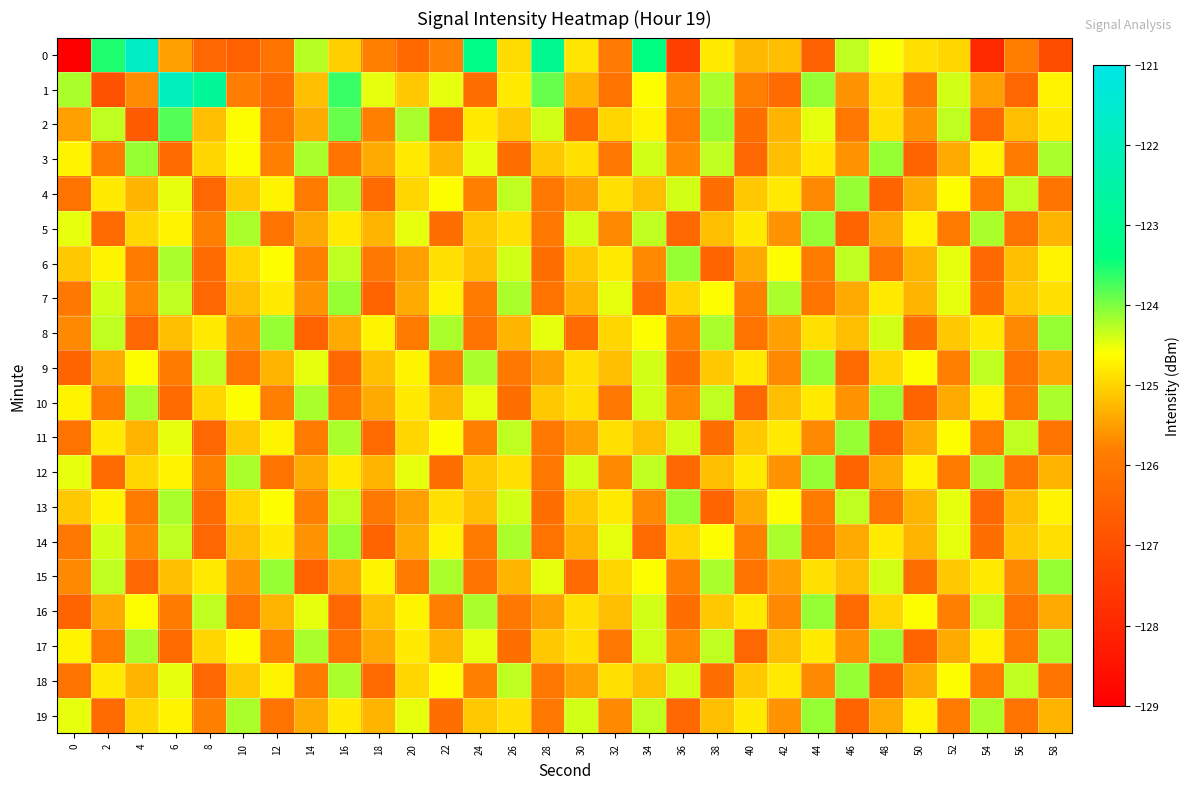

Reading left to right, what are all the values shown in this chart?

0: 0=-129.0	2=-123.5	4=-121.8	6=-125.5	8=-126.4	10=-126.6	12=-126.1	14=-124.3	16=-125.0	18=-125.8	20=-126.3	22=-125.8	24=-123.3	26=-124.9	28=-123.0	30=-124.8	32=-125.9	34=-123.4	36=-127.4	38=-124.8	40=-125.3	42=-125.2	44=-126.5	46=-124.3	48=-124.6	50=-124.9	52=-125.0	54=-128.0	56=-125.8	58=-127.0
1: 0=-124.2	2=-126.9	4=-125.7	6=-122.0	8=-122.8	10=-125.9	12=-126.3	14=-125.2	16=-123.7	18=-124.5	20=-125.1	22=-124.5	24=-126.2	26=-124.8	28=-123.9	30=-125.3	32=-126.1	34=-124.6	36=-125.7	38=-124.2	40=-125.8	42=-126.3	44=-124.1	46=-125.6	48=-124.9	50=-126.0	52=-124.4	54=-125.5	56=-126.4	58=-124.7
2: 0=-125.5	2=-124.3	4=-126.7	6=-123.8	8=-125.2	10=-124.6	12=-126.1	14=-125.4	16=-123.9	18=-125.8	20=-124.2	22=-126.5	24=-124.8	26=-125.1	28=-124.4	30=-126.3	32=-125.0	34=-124.7	36=-125.9	38=-124.1	40=-126.2	42=-125.3	44=-124.5	46=-126.0	48=-124.9	50=-125.6	52=-124.3	54=-126.4	56=-125.2	58=-124.8
3: 0=-124.7	2=-125.9	4=-124.1	6=-126.3	8=-125.0	10=-124.6	12=-125.8	14=-124.2	16=-126.1	18=-125.4	20=-124.8	22=-125.3	24=-124.5	26=-126.2	28=-125.1	30=-124.9	32=-126.0	34=-124.4	36=-125.7	38=-124.3	40=-126.4	42=-125.2	44=-124.8	46=-125.6	48=-124.1	50=-126.5	52=-125.4	54=-124.7	56=-125.9	58=-124.2
4: 0=-126.1	2=-124.8	4=-125.3	6=-124.5	8=-126.4	10=-125.1	12=-124.7	14=-125.9	16=-124.2	18=-126.3	20=-125.0	22=-124.6	24=-125.8	26=-124.3	28=-126.0	30=-125.5	32=-124.9	34=-125.2	36=-124.4	38=-126.2	40=-125.1	42=-124.8	44=-125.7	46=-124.1	48=-126.5	50=-125.4	52=-124.6	54=-125.9	56=-124.3	58=-126.1
5: 0=-124.5	2=-126.3	4=-125.0	6=-124.7	8=-125.8	10=-124.2	12=-126.1	14=-125.4	16=-124.8	18=-125.3	20=-124.5	22=-126.2	24=-125.1	26=-124.9	28=-126.0	30=-124.4	32=-125.7	34=-124.3	36=-126.4	38=-125.2	40=-124.8	42=-125.6	44=-124.1	46=-126.5	48=-125.4	50=-124.7	52=-125.9	54=-124.2	56=-126.1	58=-125.3
6: 0=-125.1	2=-124.7	4=-125.9	6=-124.2	8=-126.3	10=-125.0	12=-124.6	14=-125.8	16=-124.3	18=-126.0	20=-125.5	22=-124.9	24=-125.2	26=-124.4	28=-126.2	30=-125.1	32=-124.8	34=-125.7	36=-124.1	38=-126.5	40=-125.4	42=-124.6	44=-125.9	46=-124.3	48=-126.1	50=-125.3	52=-124.5	54=-126.4	56=-125.2	58=-124.7
7: 0=-126.0	2=-124.4	4=-125.7	6=-124.3	8=-126.4	10=-125.2	12=-124.8	14=-125.6	16=-124.1	18=-126.5	20=-125.4	22=-124.7	24=-125.9	26=-124.2	28=-126.1	30=-125.3	32=-124.5	34=-126.3	36=-125.0	38=-124.6	40=-125.8	42=-124.2	44=-126.1	46=-125.4	48=-124.8	50=-125.3	52=-124.5	54=-126.2	56=-125.1	58=-124.9
8: 0=-125.7	2=-124.3	4=-126.4	6=-125.2	8=-124.8	10=-125.6	12=-124.1	14=-126.5	16=-125.4	18=-124.7	20=-125.9	22=-124.2	24=-126.1	26=-125.3	28=-124.5	30=-126.3	32=-125.0	34=-124.6	36=-125.8	38=-124.2	40=-126.1	42=-125.5	44=-124.9	46=-125.2	48=-124.4	50=-126.2	52=-125.1	54=-124.8	56=-125.7	58=-124.1
9: 0=-126.5	2=-125.4	4=-124.6	6=-125.9	8=-124.3	10=-126.1	12=-125.3	14=-124.5	16=-126.4	18=-125.2	20=-124.7	22=-125.8	24=-124.2	26=-126.0	28=-125.5	30=-124.9	32=-125.2	34=-124.4	36=-126.2	38=-125.1	40=-124.8	42=-125.7	44=-124.1	46=-126.3	48=-125.0	50=-124.6	52=-125.8	54=-124.3	56=-126.1	58=-125.4
10: 0=-124.7	2=-125.9	4=-124.2	6=-126.3	8=-125.0	10=-124.6	12=-125.8	14=-124.2	16=-126.1	18=-125.4	20=-124.8	22=-125.3	24=-124.5	26=-126.2	28=-125.1	30=-124.9	32=-126.0	34=-124.4	36=-125.7	38=-124.3	40=-126.4	42=-125.2	44=-124.8	46=-125.6	48=-124.1	50=-126.5	52=-125.4	54=-124.7	56=-125.9	58=-124.2
11: 0=-126.1	2=-124.8	4=-125.3	6=-124.5	8=-126.4	10=-125.1	12=-124.7	14=-125.9	16=-124.2	18=-126.3	20=-125.0	22=-124.6	24=-125.8	26=-124.3	28=-126.0	30=-125.5	32=-124.9	34=-125.2	36=-124.4	38=-126.2	40=-125.1	42=-124.8	44=-125.7	46=-124.1	48=-126.5	50=-125.4	52=-124.6	54=-125.9	56=-124.3	58=-126.1
12: 0=-124.5	2=-126.3	4=-125.0	6=-124.7	8=-125.8	10=-124.2	12=-126.1	14=-125.4	16=-124.8	18=-125.3	20=-124.5	22=-126.2	24=-125.1	26=-124.9	28=-126.0	30=-124.4	32=-125.7	34=-124.3	36=-126.4	38=-125.2	40=-124.8	42=-125.6	44=-124.1	46=-126.5	48=-125.4	50=-124.7	52=-125.9	54=-124.2	56=-126.1	58=-125.3
13: 0=-125.1	2=-124.7	4=-125.9	6=-124.2	8=-126.3	10=-125.0	12=-124.6	14=-125.8	16=-124.3	18=-126.0	20=-125.5	22=-124.9	24=-125.2	26=-124.4	28=-126.2	30=-125.1	32=-124.8	34=-125.7	36=-124.1	38=-126.5	40=-125.4	42=-124.6	44=-125.9	46=-124.3	48=-126.1	50=-125.3	52=-124.5	54=-126.4	56=-125.2	58=-124.7
14: 0=-126.0	2=-124.4	4=-125.7	6=-124.3	8=-126.4	10=-125.2	12=-124.8	14=-125.6	16=-124.1	18=-126.5	20=-125.4	22=-124.7	24=-125.9	26=-124.2	28=-126.1	30=-125.3	32=-124.5	34=-126.3	36=-125.0	38=-124.6	40=-125.8	42=-124.2	44=-126.1	46=-125.4	48=-124.8	50=-125.3	52=-124.5	54=-126.2	56=-125.1	58=-124.9
15: 0=-125.7	2=-124.3	4=-126.4	6=-125.2	8=-124.8	10=-125.6	12=-124.1	14=-126.5	16=-125.4	18=-124.7	20=-125.9	22=-124.2	24=-126.1	26=-125.3	28=-124.5	30=-126.3	32=-125.0	34=-124.6	36=-125.8	38=-124.2	40=-126.1	42=-125.5	44=-124.9	46=-125.2	48=-124.4	50=-126.2	52=-125.1	54=-124.8	56=-125.7	58=-124.1
16: 0=-126.5	2=-125.4	4=-124.6	6=-125.9	8=-124.3	10=-126.1	12=-125.3	14=-124.5	16=-126.4	18=-125.2	20=-124.7	22=-125.8	24=-124.2	26=-126.0	28=-125.5	30=-124.9	32=-125.2	34=-124.4	36=-126.2	38=-125.1	40=-124.8	42=-125.7	44=-124.1	46=-126.3	48=-125.0	50=-124.6	52=-125.8	54=-124.3	56=-126.1	58=-125.4
17: 0=-124.7	2=-125.9	4=-124.2	6=-126.3	8=-125.0	10=-124.6	12=-125.8	14=-124.2	16=-126.1	18=-125.4	20=-124.8	22=-125.3	24=-124.5	26=-126.2	28=-125.1	30=-124.9	32=-126.0	34=-124.4	36=-125.7	38=-124.3	40=-126.4	42=-125.2	44=-124.8	46=-125.6	48=-124.1	50=-126.5	52=-125.4	54=-124.7	56=-125.9	58=-124.2
18: 0=-126.1	2=-124.8	4=-125.3	6=-124.5	8=-126.4	10=-125.1	12=-124.7	14=-125.9	16=-124.2	18=-126.3	20=-125.0	22=-124.6	24=-125.8	26=-124.3	28=-126.0	30=-125.5	32=-124.9	34=-125.2	36=-124.4	38=-126.2	40=-125.1	42=-124.8	44=-125.7	46=-124.1	48=-126.5	50=-125.4	52=-124.6	54=-125.9	56=-124.3	58=-126.1
19: 0=-124.5	2=-126.3	4=-125.0	6=-124.7	8=-125.8	10=-124.2	12=-126.1	14=-125.4	16=-124.8	18=-125.3	20=-124.5	22=-126.2	24=-125.1	26=-124.9	28=-126.0	30=-124.4	32=-125.7	34=-124.3	36=-126.4	38=-125.2	40=-124.8	42=-125.6	44=-124.1	46=-126.5	48=-125.4	50=-124.7	52=-125.9	54=-124.2	56=-126.1	58=-125.3